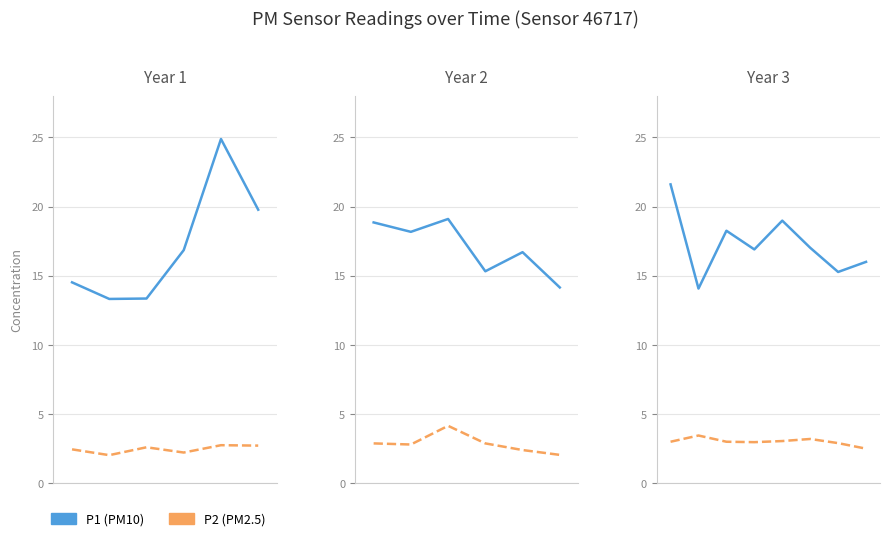

What is the value of the P1 point at the 7th from the left?

15.3